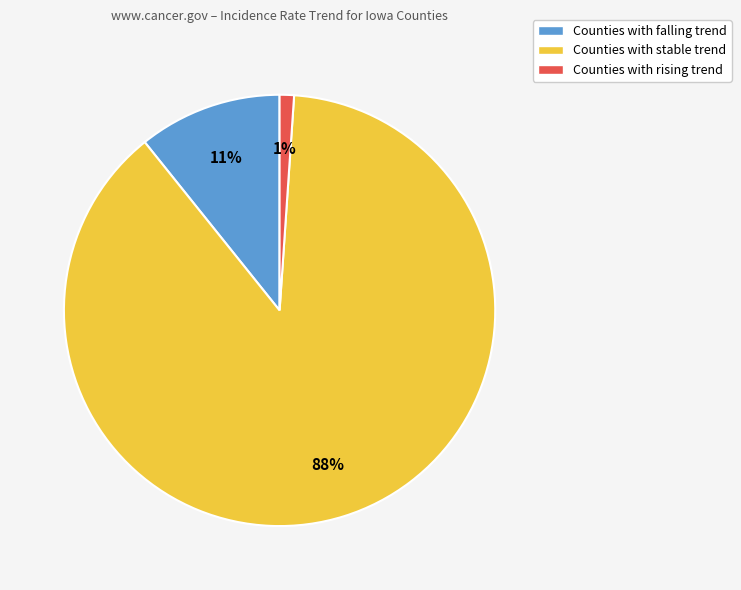

Rank the categories by value from lowest to highest.

Counties with rising trend, Counties with falling trend, Counties with stable trend